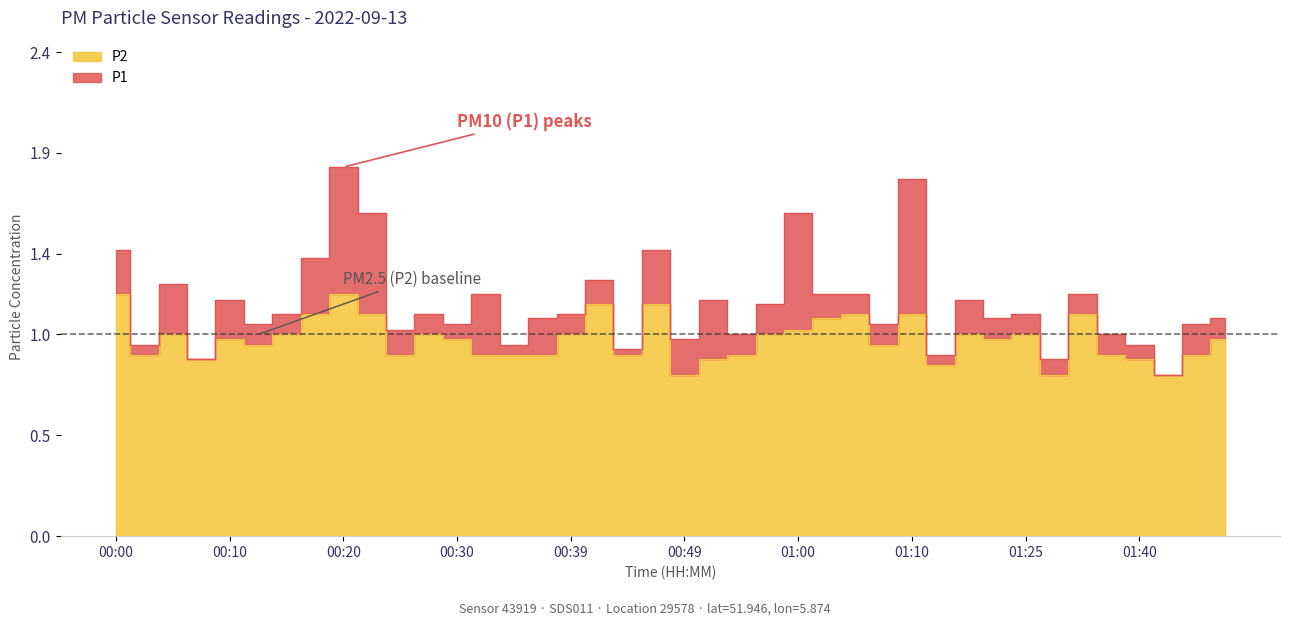

The P1 series shows 1.8 at 00:20. True or false?

True